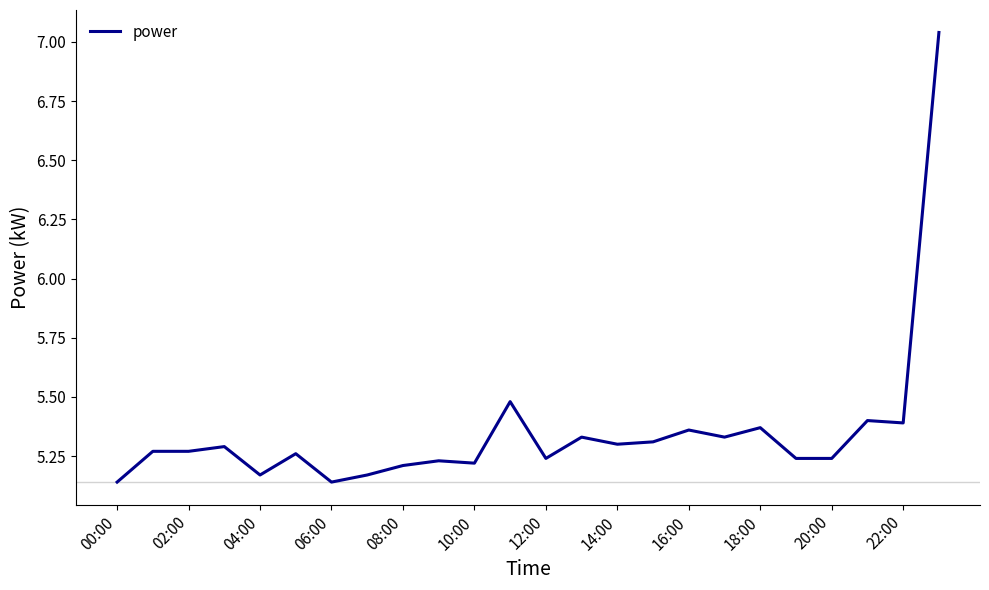

What is the difference between the maximum and minimum values?

1.9